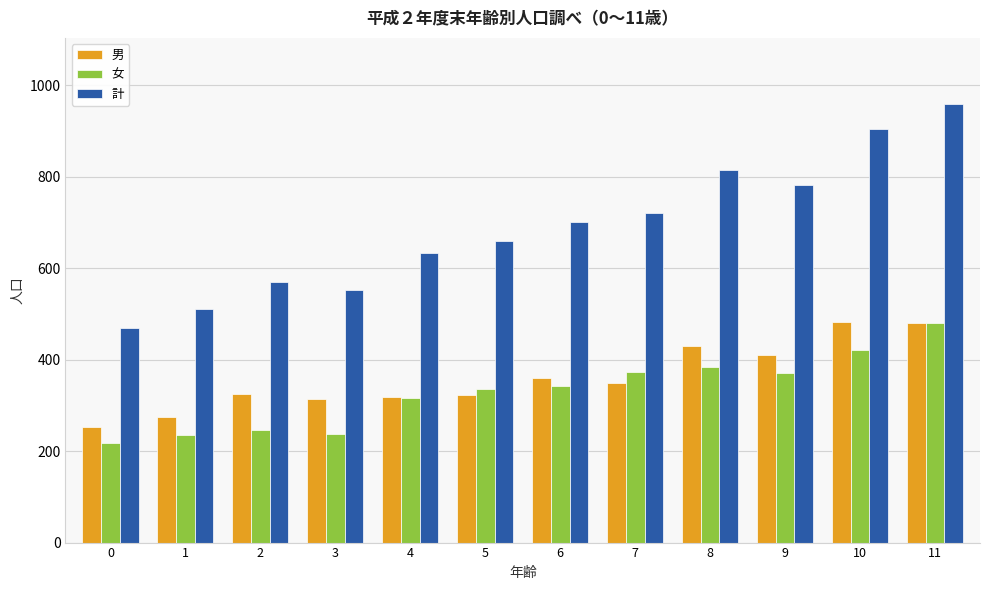

What is the value of the 男 bar at the 4th from the left?

314